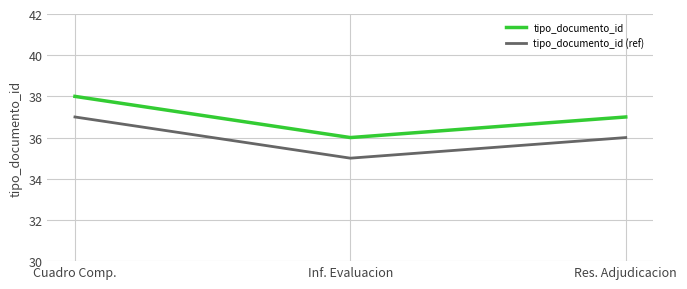

Reading left to right, extract all data points from this chart.

tipo_documento_id: 38	36	37
tipo_documento_id (ref): 37	35	36